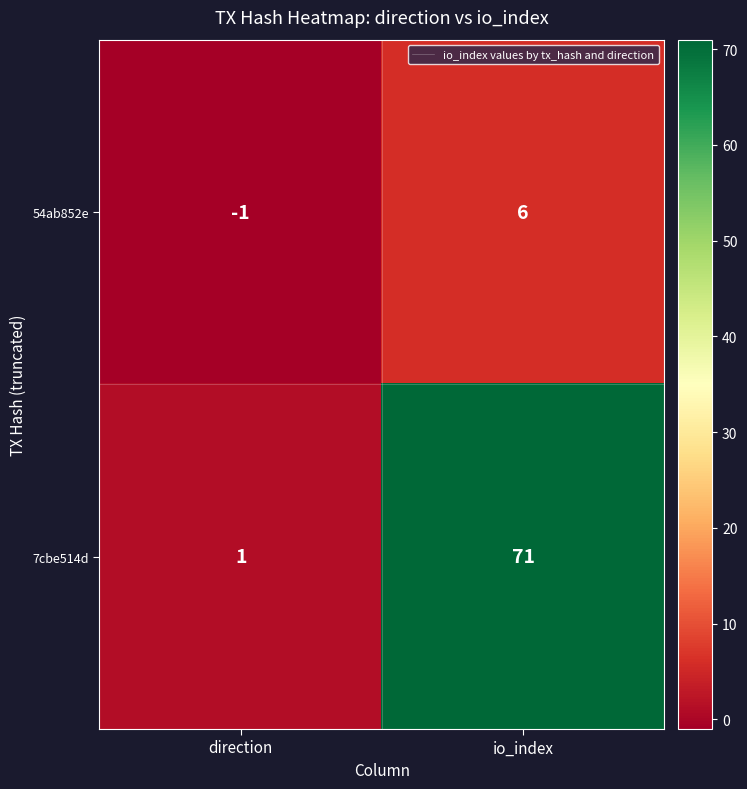

Between direction and io_index, which series saw the biggest shift?

7cbe514d